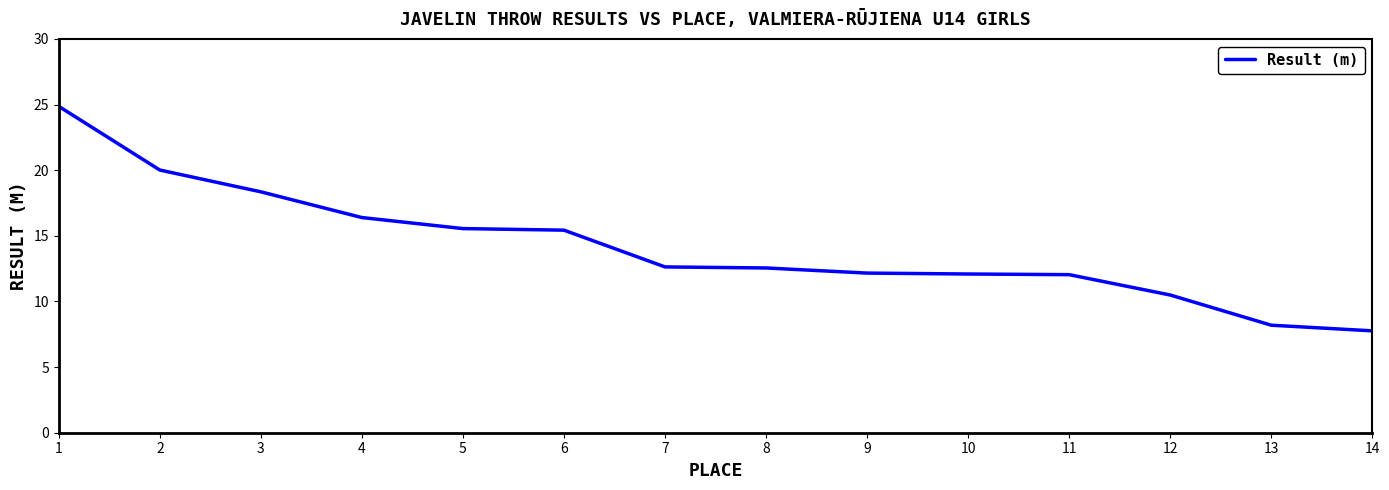

Approximately how many times larger is the value at 5 compared to 4?

0.9